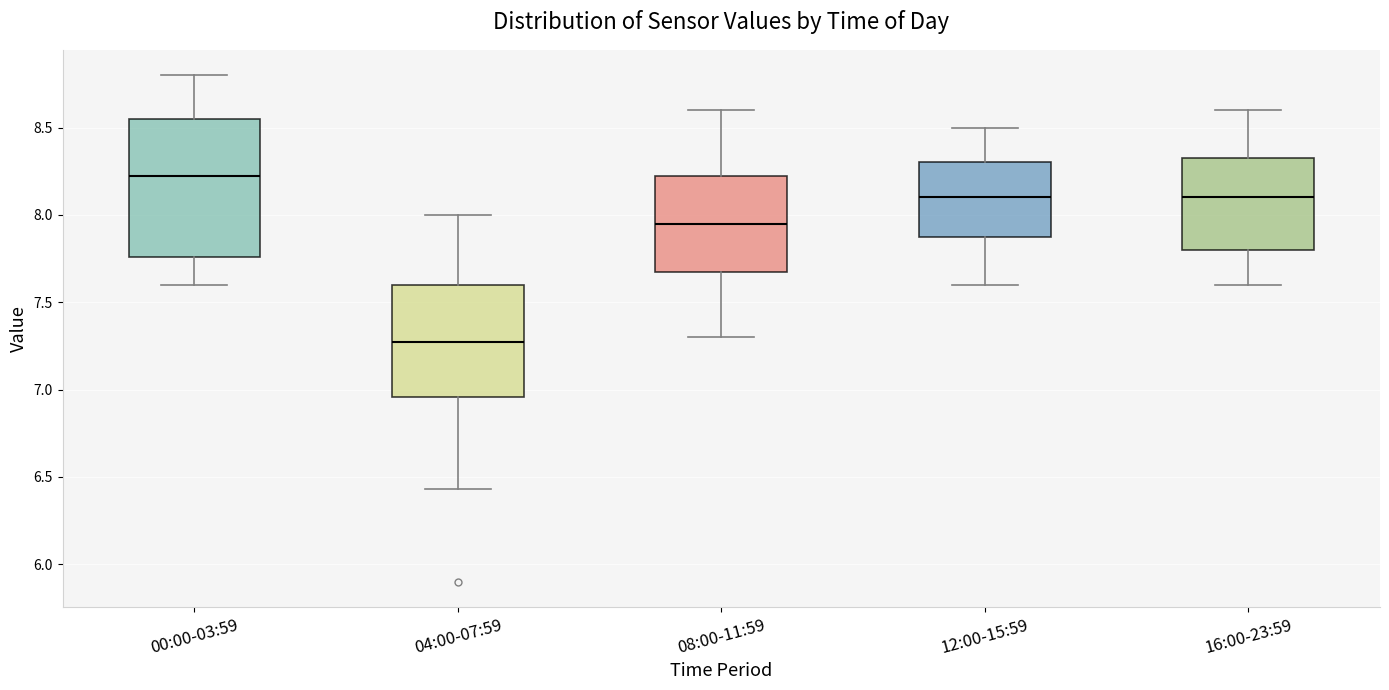

Which box's median line is the highest?

00:00-03:59